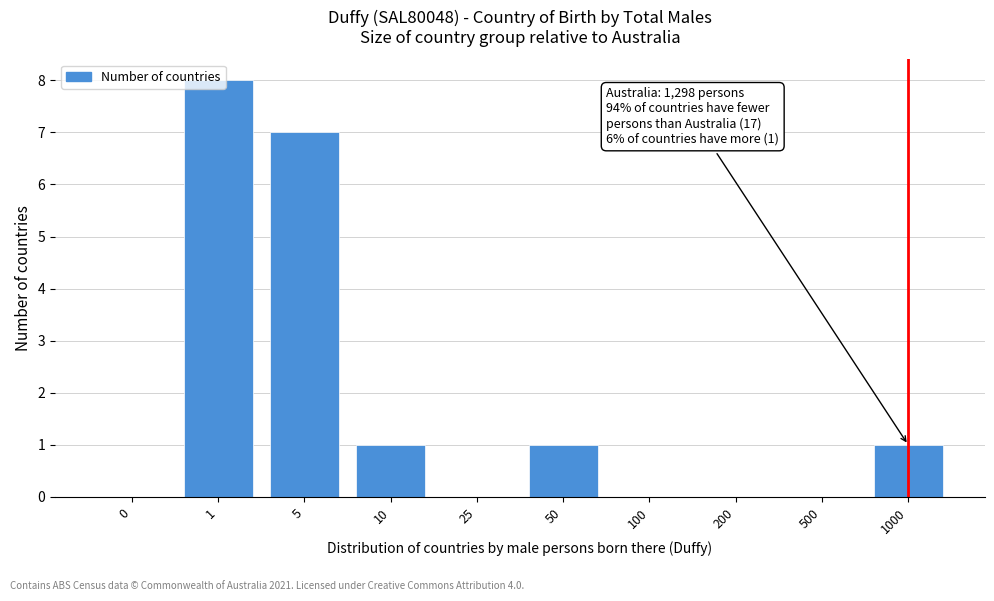

The chart shows a value of 0 at 0. True or false?

True